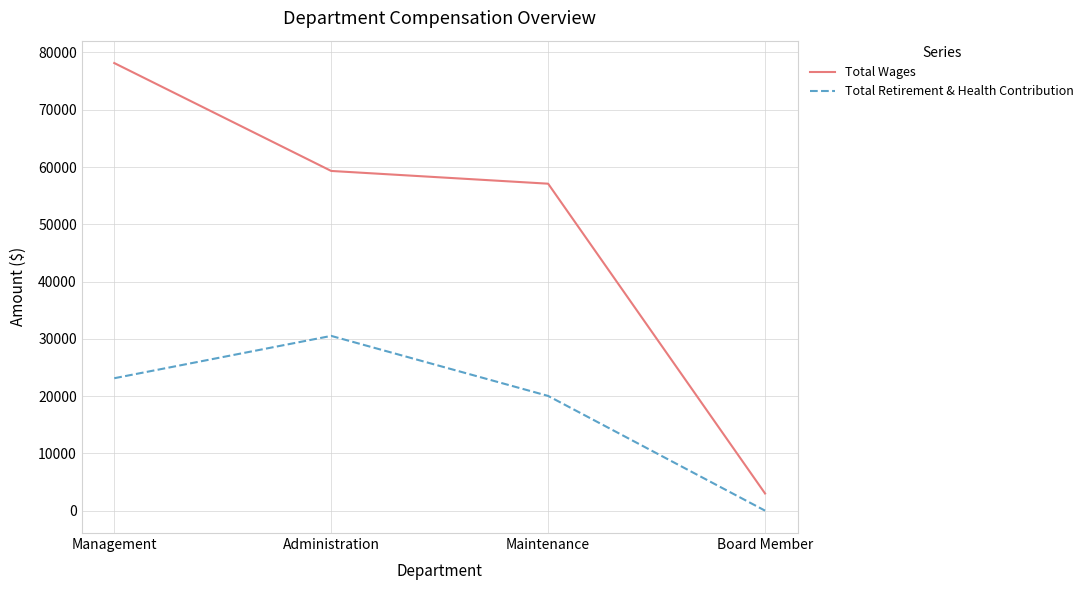

Is the value of Total Retirement & Health Contribution at Administration greater than the value of Total Wages at Board Member?

Yes